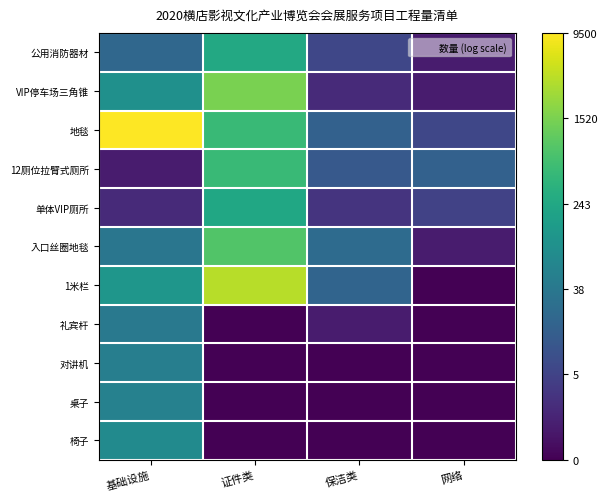

At which category is the sum across all series the highest?

证件类